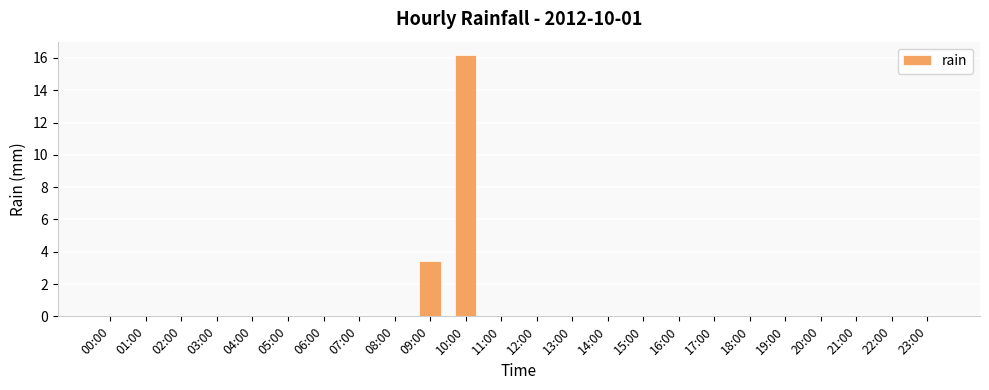

What is the maximum value shown in the chart?

16.2